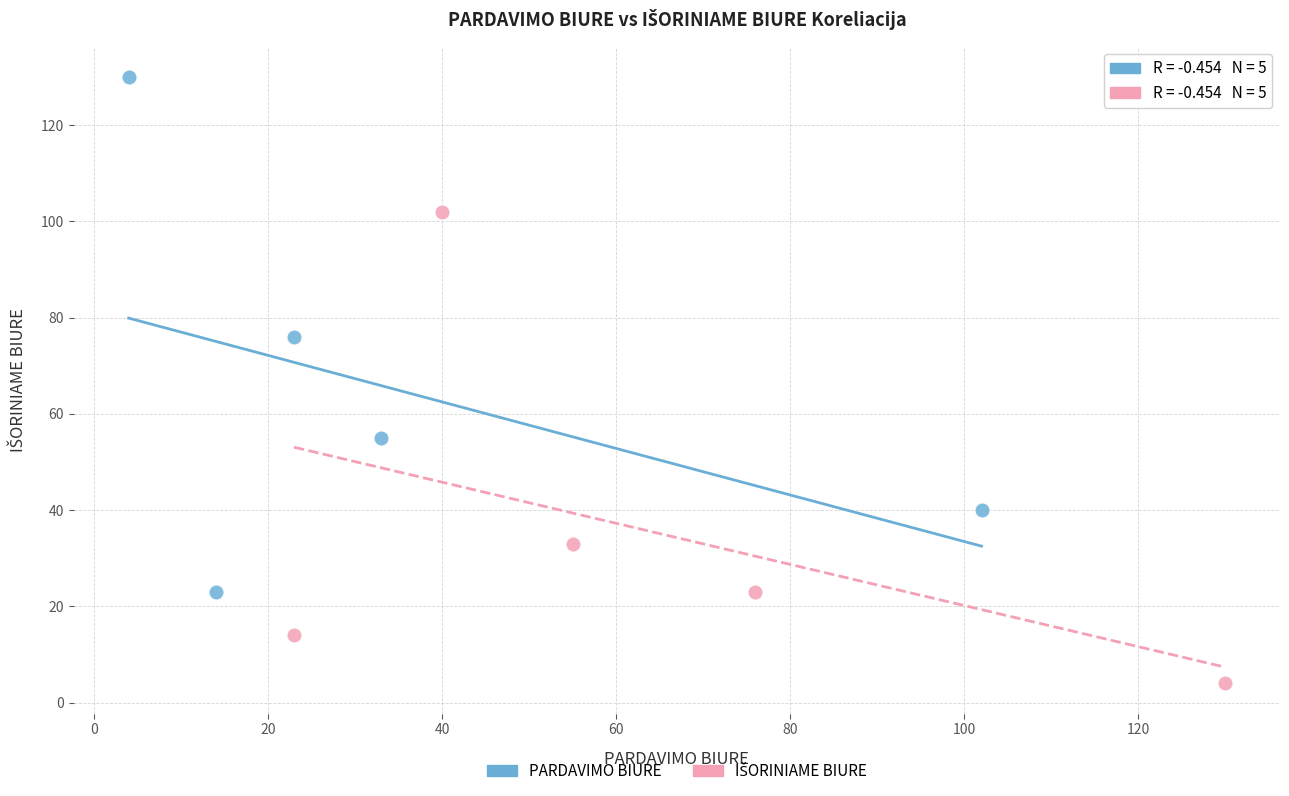

Which series reaches the maximum Y coordinate?

PARDAVIMO BIURE